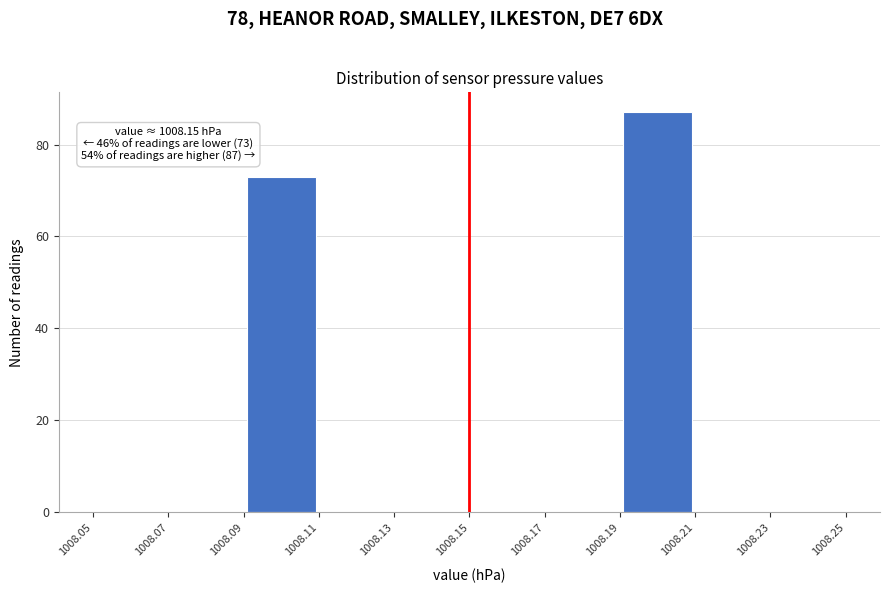

Which range on the x-axis has the tallest bar?

1008.19 to 1008.21